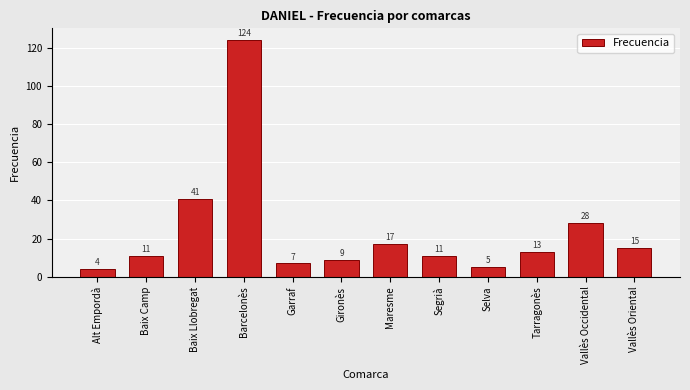

Reading right to left, list all the values displayed in this chart.

Vallès Oriental=15	Vallès Occidental=28	Tarragonès=13	Selva=5	Segrià=11	Maresme=17	Gironès=9	Garraf=7	Barcelonès=124	Baix Llobregat=41	Baix Camp=11	Alt Empordà=4